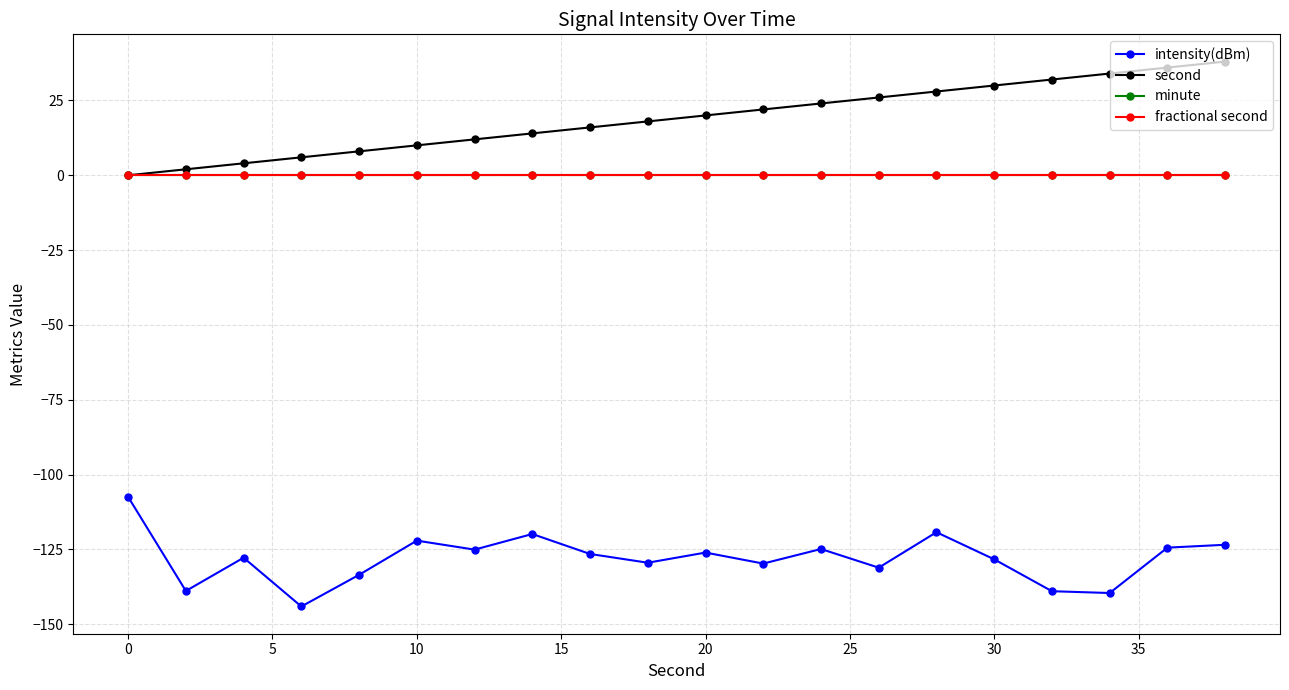

How many lines are shown in the chart?

4